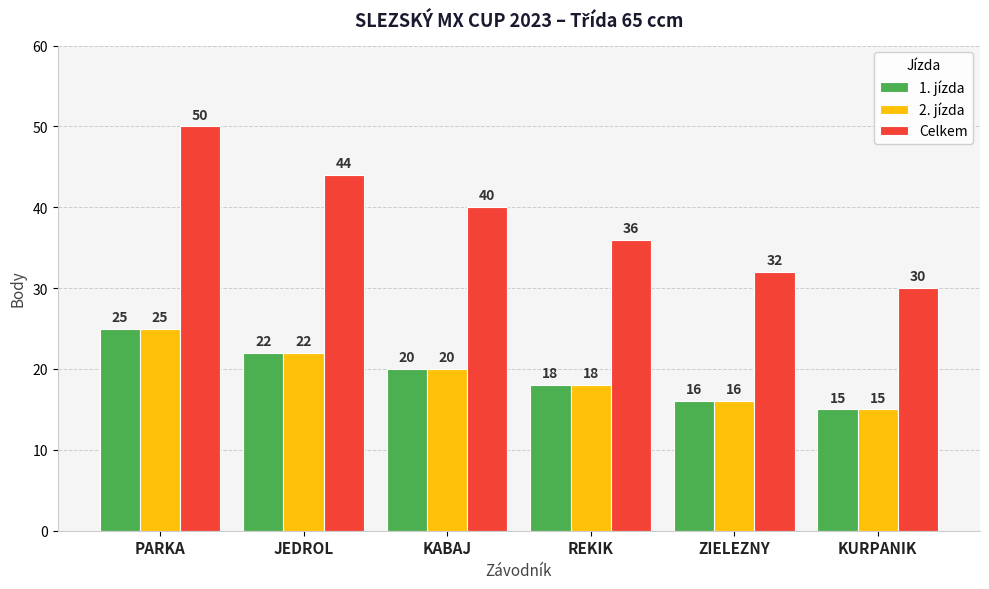

At which category is the sum across all series the highest?

PARKA